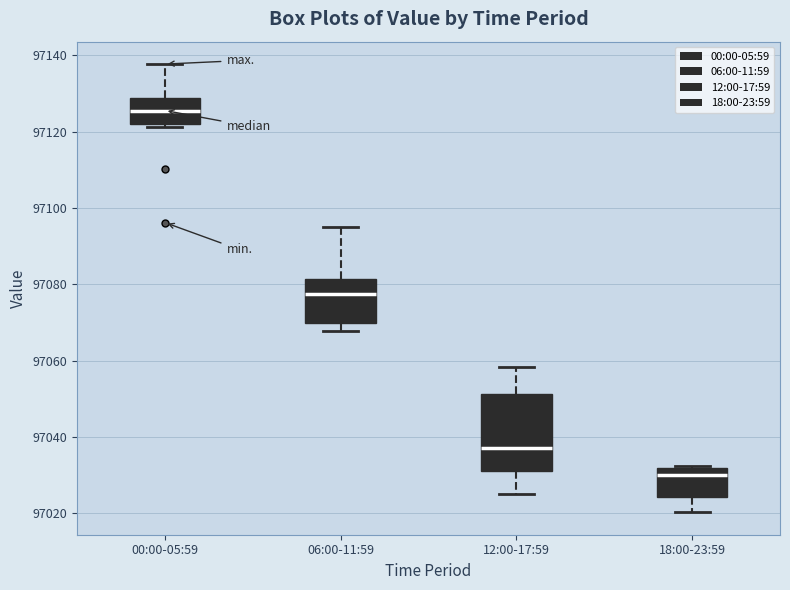

Which box is the tallest, from its lower edge to its upper edge?

12:00-17:59